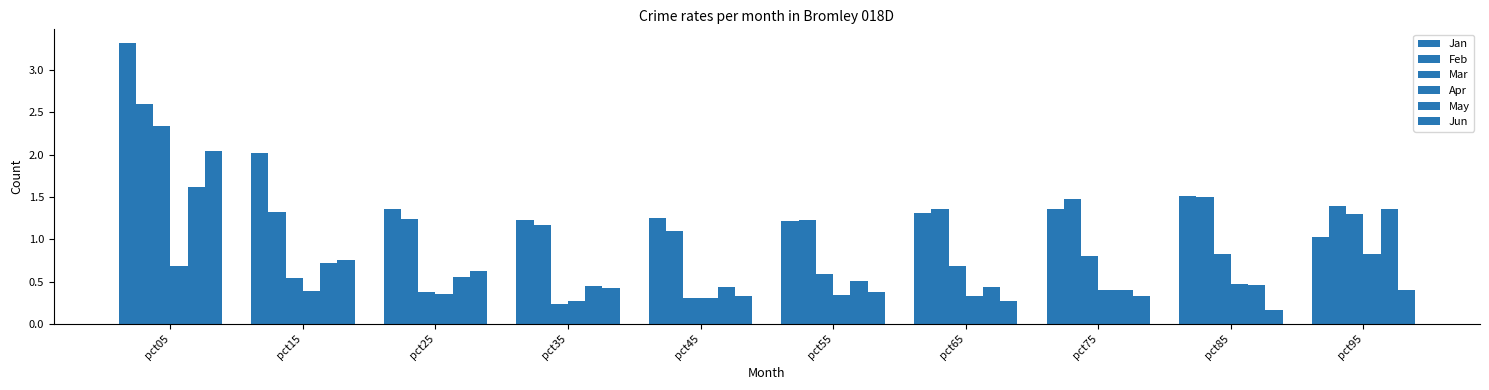

What is the difference between the May values at pct95 and pct85?

0.9